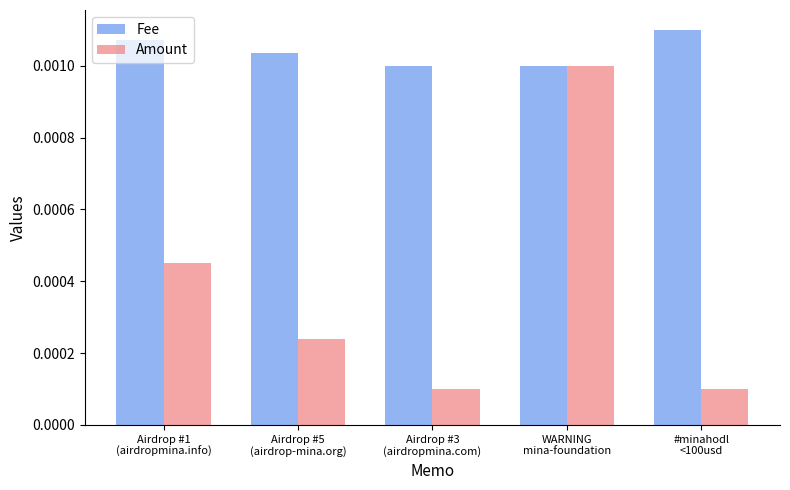

Rank the series by their maximum value, from lowest to highest.

Amount, Fee